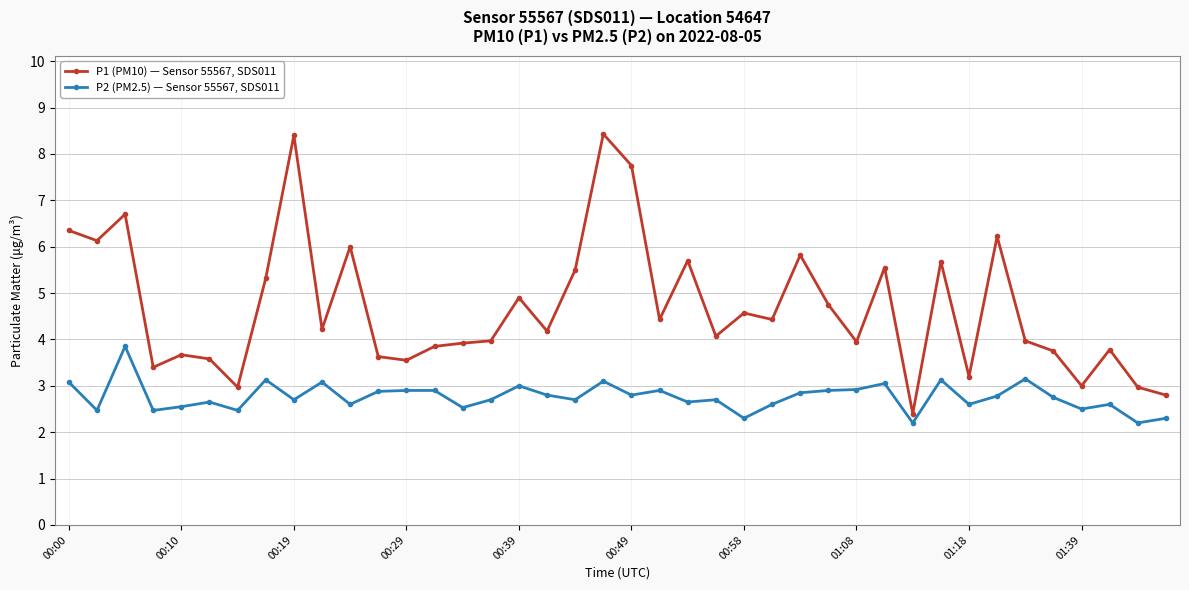

True or false: P2 (PM2.5) — Sensor 55567, SDS011 and P1 (PM10) — Sensor 55567, SDS011 intersect in this chart.

False